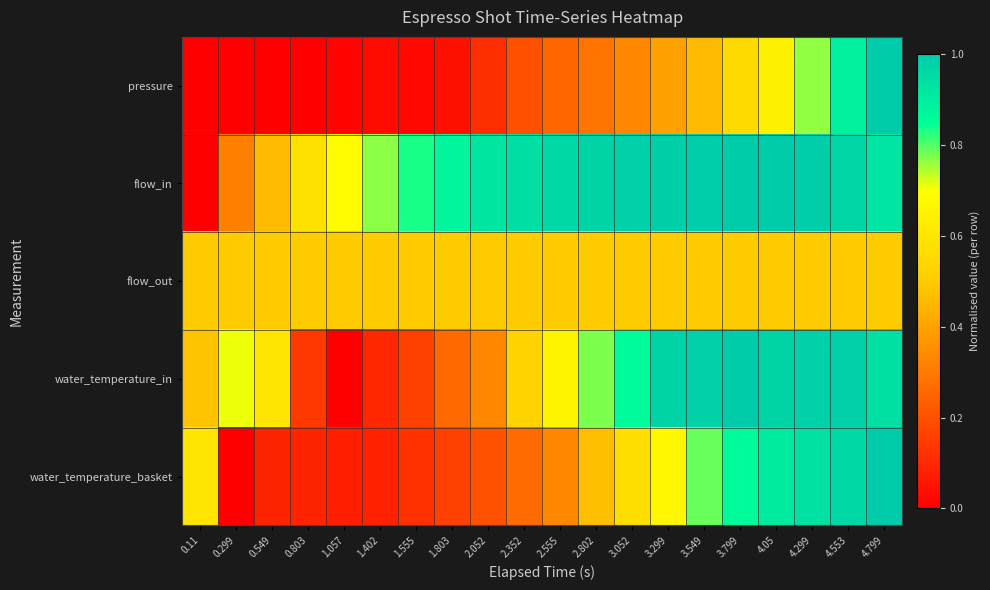

At which category is the sum across all series the highest?

4.799